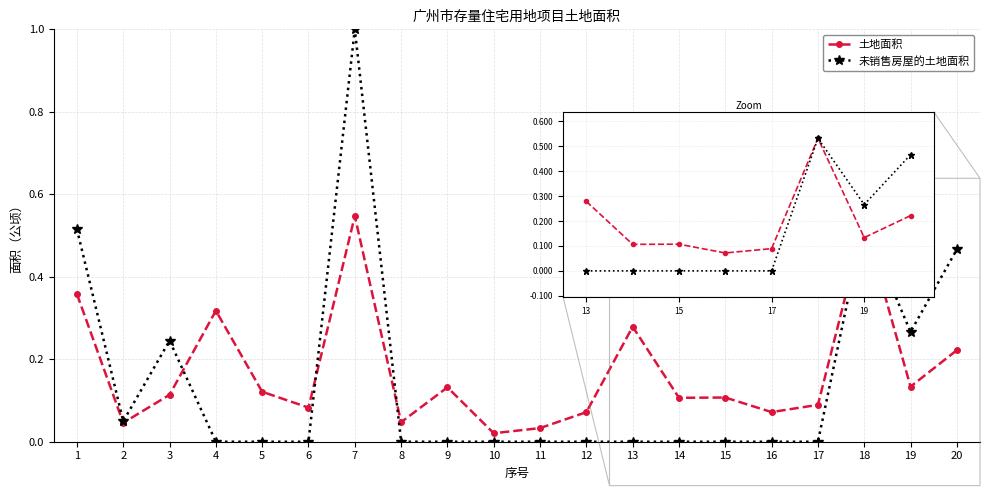

True or false: 未销售房屋的土地面积 has a value of 0.1 at 19.

False